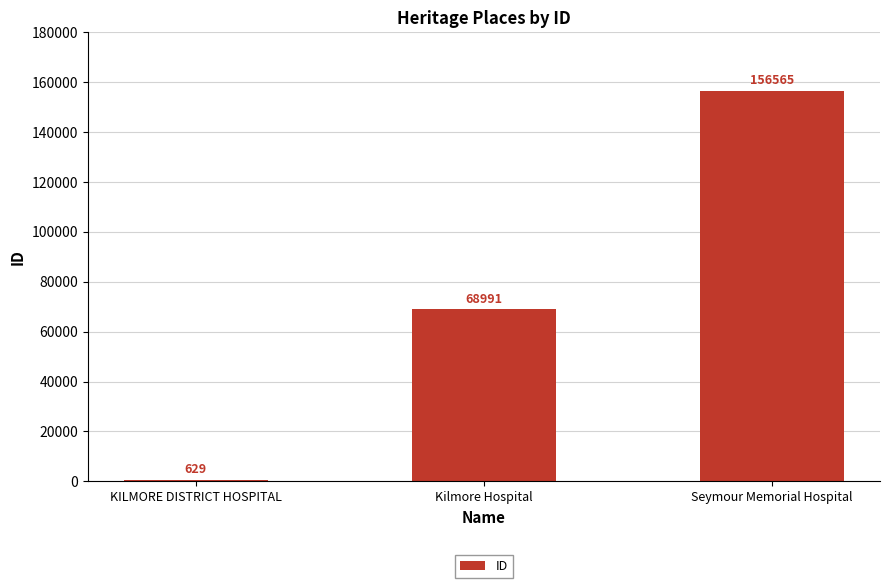

What is the smallest value displayed?

629